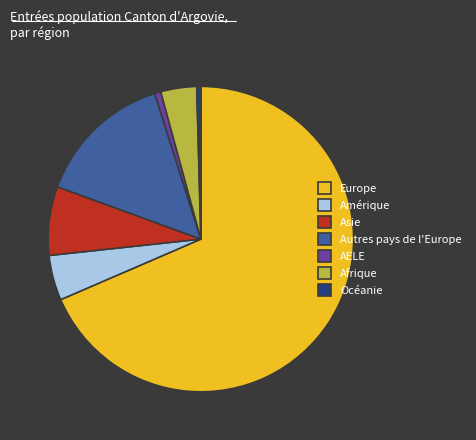

What is the largest slice in the pie chart?

Europe